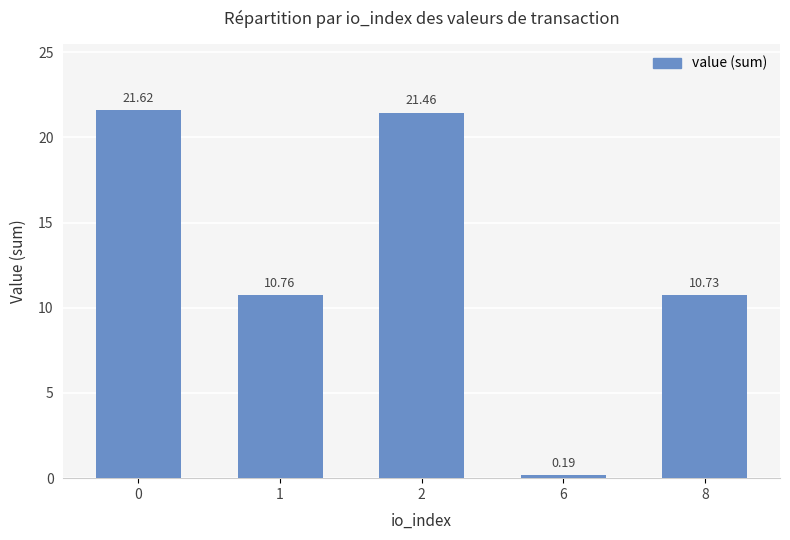

What is the ratio of the value at 0 to the value at 2?

1.0